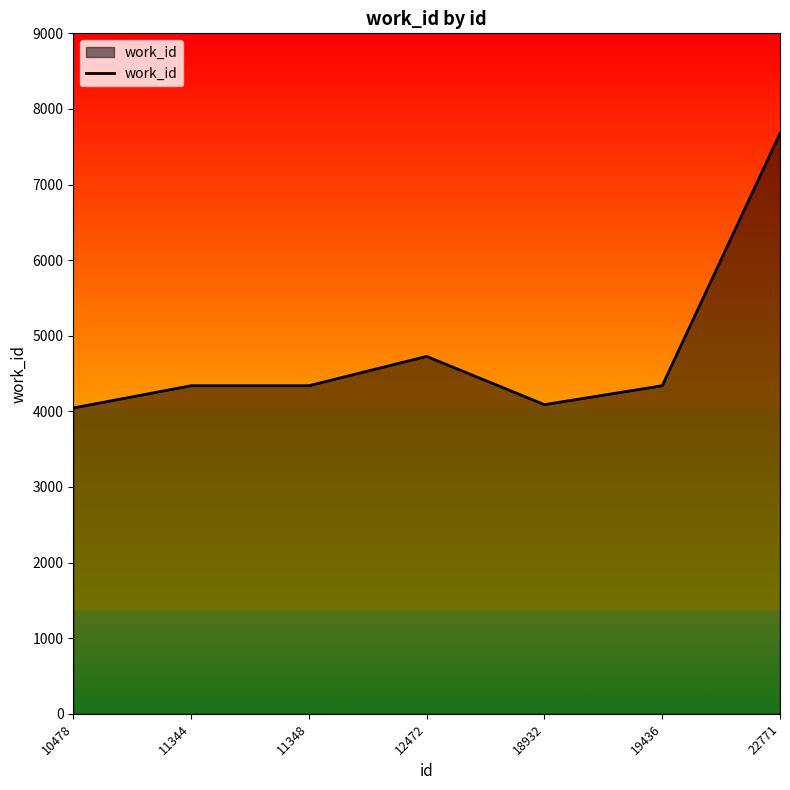

What is the average value?

4793